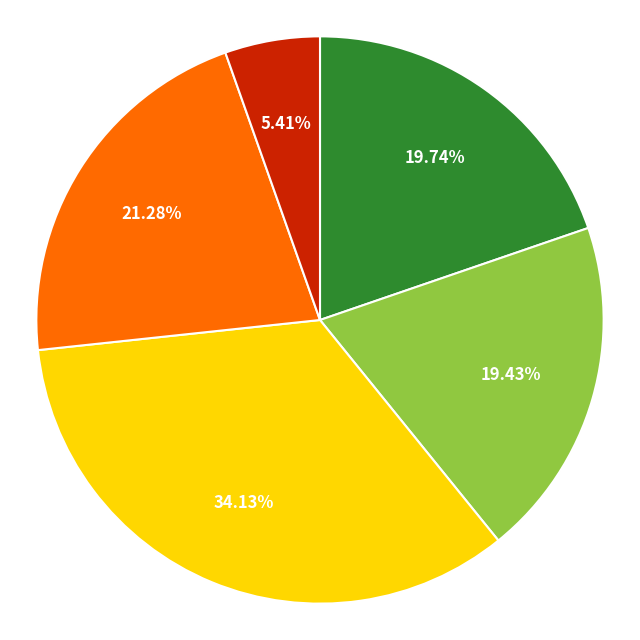

How many slices are in this pie chart?

5